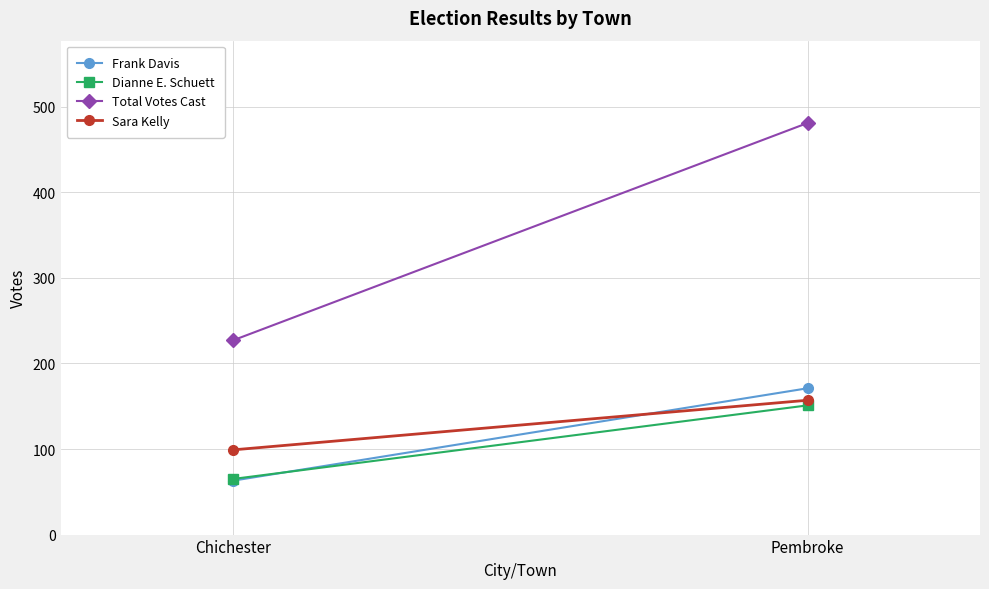

What is the label of the 2nd point from the right?

Chichester